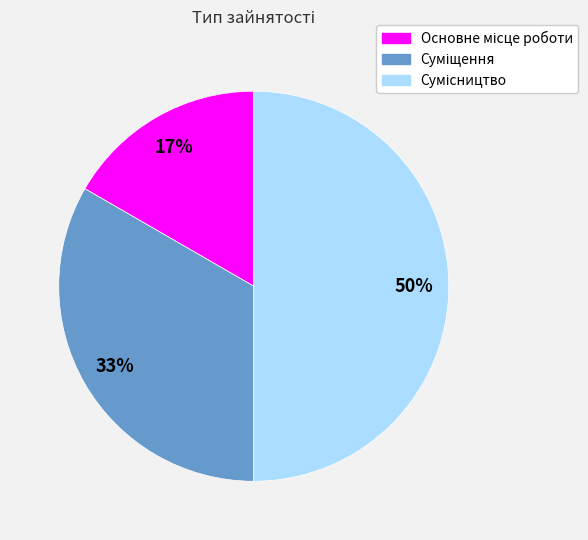

To the nearest percent, what is the average slice percentage?

33%